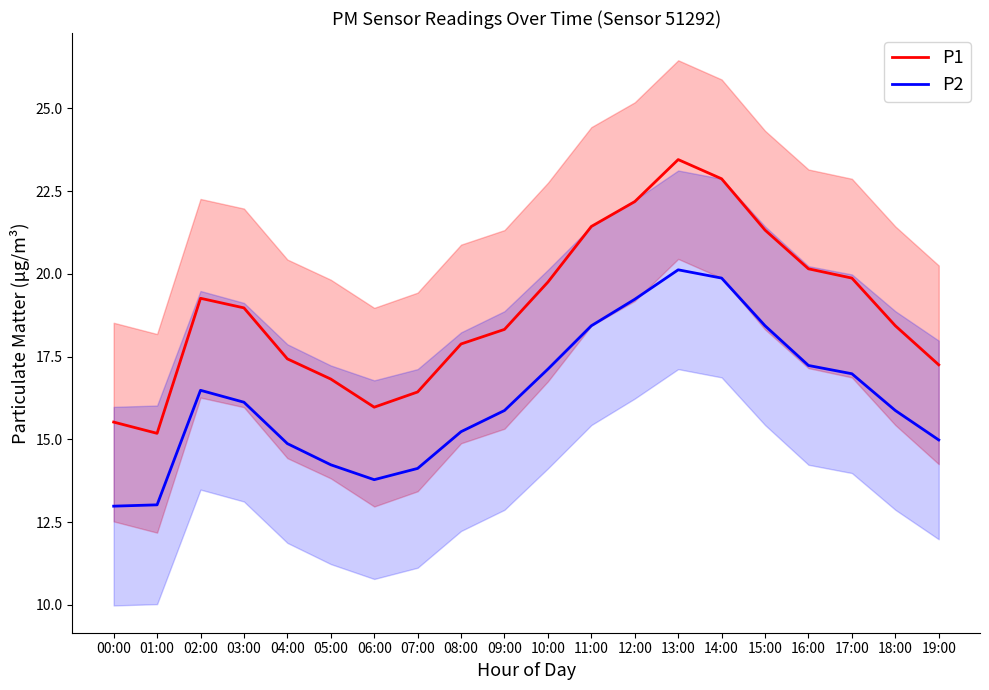

What is the sum of all P1 values?

378.5